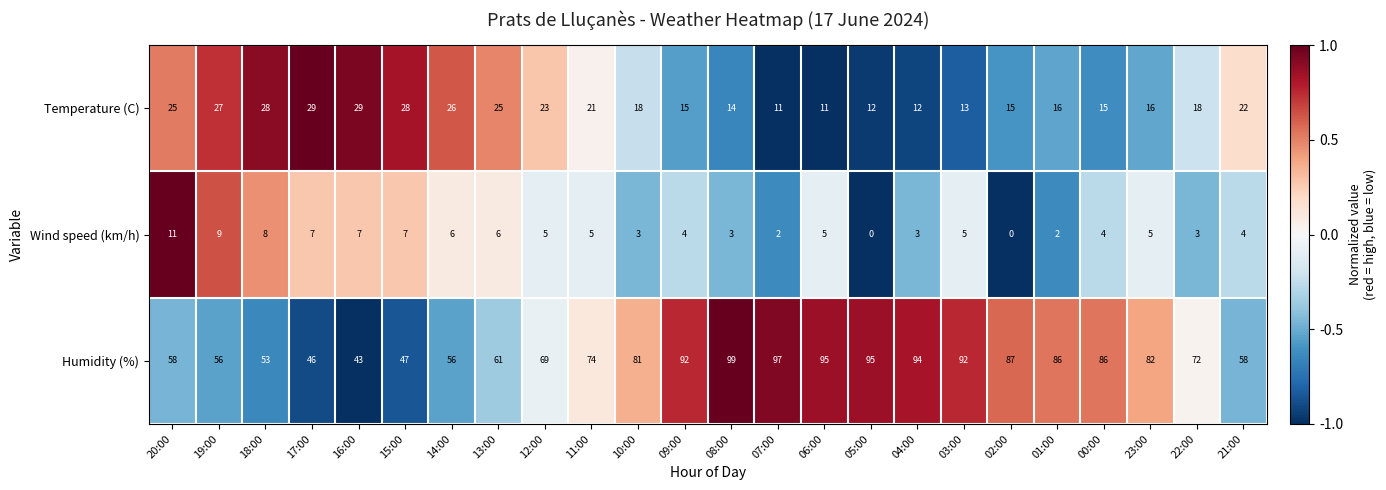

The value of Wind speed (km/h) at 19:00 is 2. True or false?

False